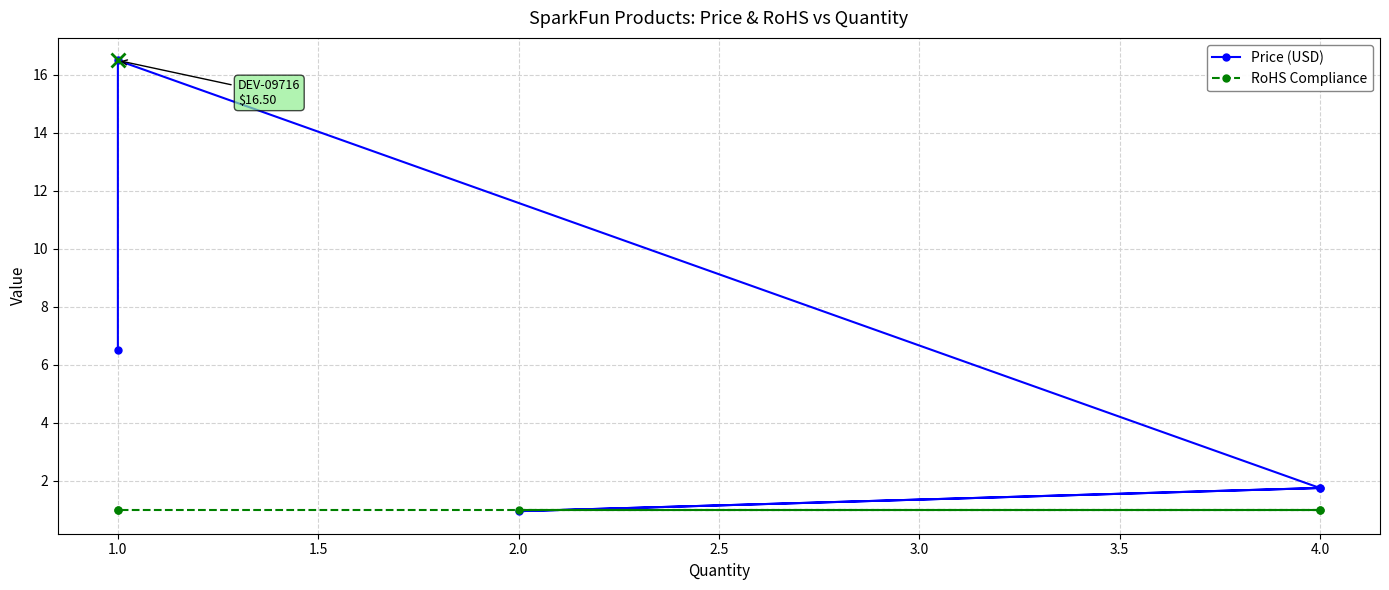

What is the value of the RoHS Compliance point at the 2nd from the left?

1.0